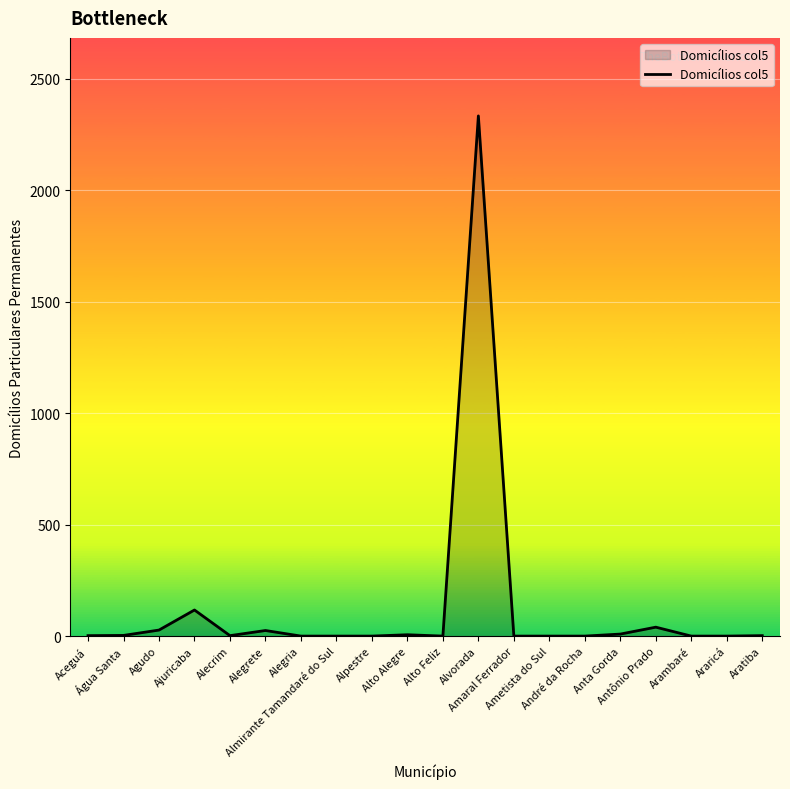

Does the chart display data point markers on the line(s)?

No